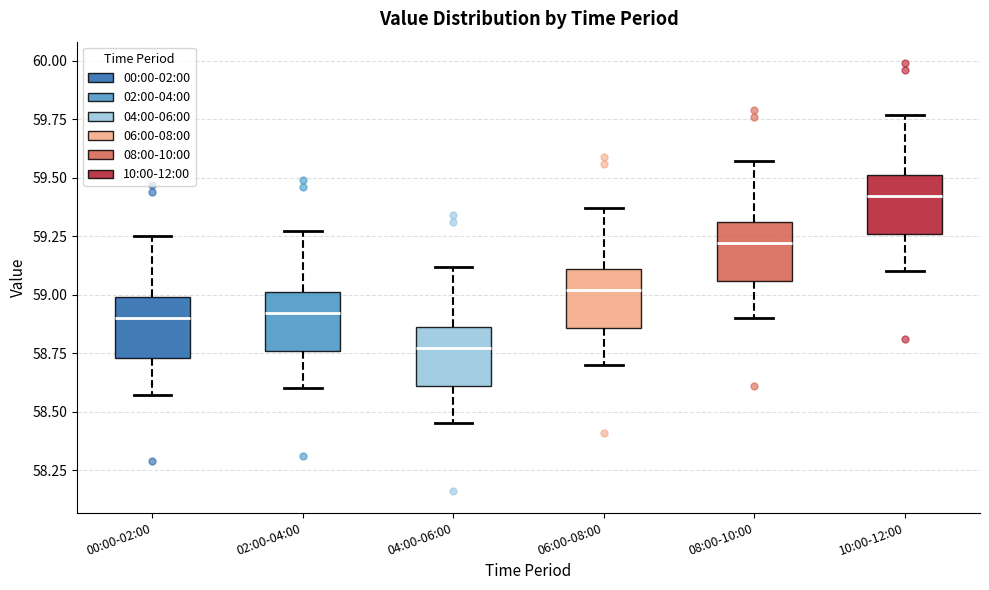

Which box's median line is the highest?

10:00-12:00